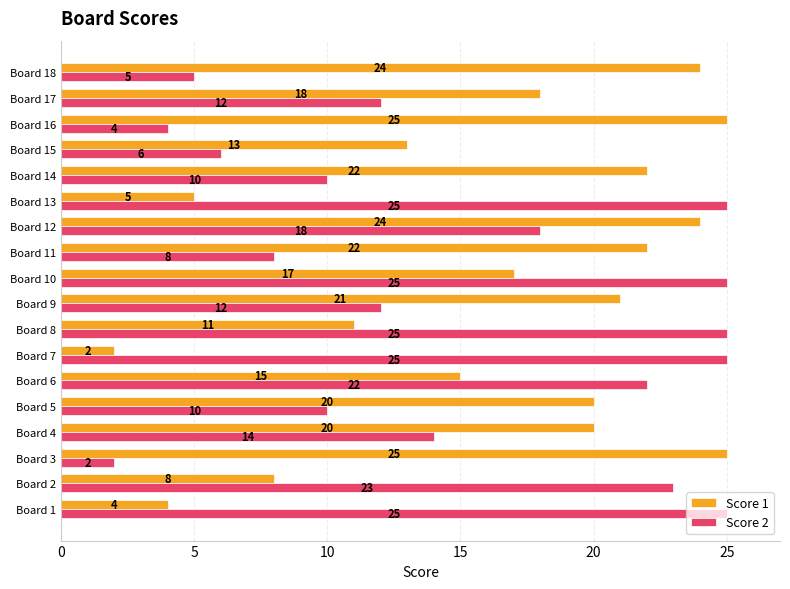

What is the difference between the Score 1 values at Board 9 and Board 1?

17